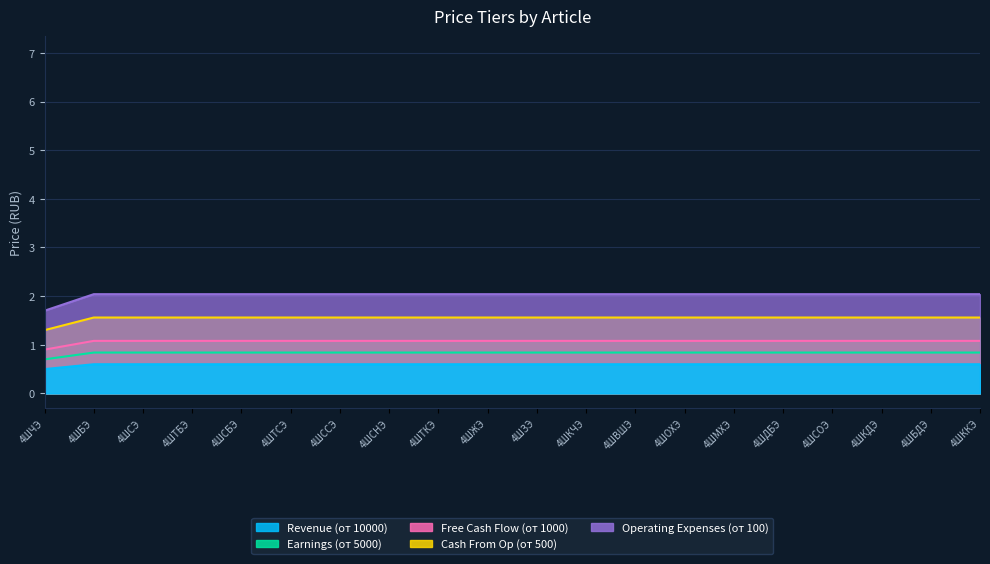

Reading left to right, transcribe all the data shown in this chart.

Revenue (от 10000): 0.9	1.1	1.1	1.1	1.1	1.1	1.1	1.1	1.1	1.1	1.1	1.1	1.1	1.1	1.1	1.1	1.1	1.1	1.1	1.1
Earnings (от 5000): 0.7	0.8	0.8	0.8	0.8	0.8	0.8	0.8	0.8	0.8	0.8	0.8	0.8	0.8	0.8	0.8	0.8	0.8	0.8	0.8
Free Cash Flow (от 1000): 1.7	2.0	2.0	2.0	2.0	2.0	2.0	2.0	2.0	2.0	2.0	2.0	2.0	2.0	2.0	2.0	2.0	2.0	2.0	2.0
Cash From Op (от 500): 1.3	1.6	1.6	1.6	1.6	1.6	1.6	1.6	1.6	1.6	1.6	1.6	1.6	1.6	1.6	1.6	1.6	1.6	1.6	1.6
Operating Expenses (от 100): 0.5	0.6	0.6	0.6	0.6	0.6	0.6	0.6	0.6	0.6	0.6	0.6	0.6	0.6	0.6	0.6	0.6	0.6	0.6	0.6